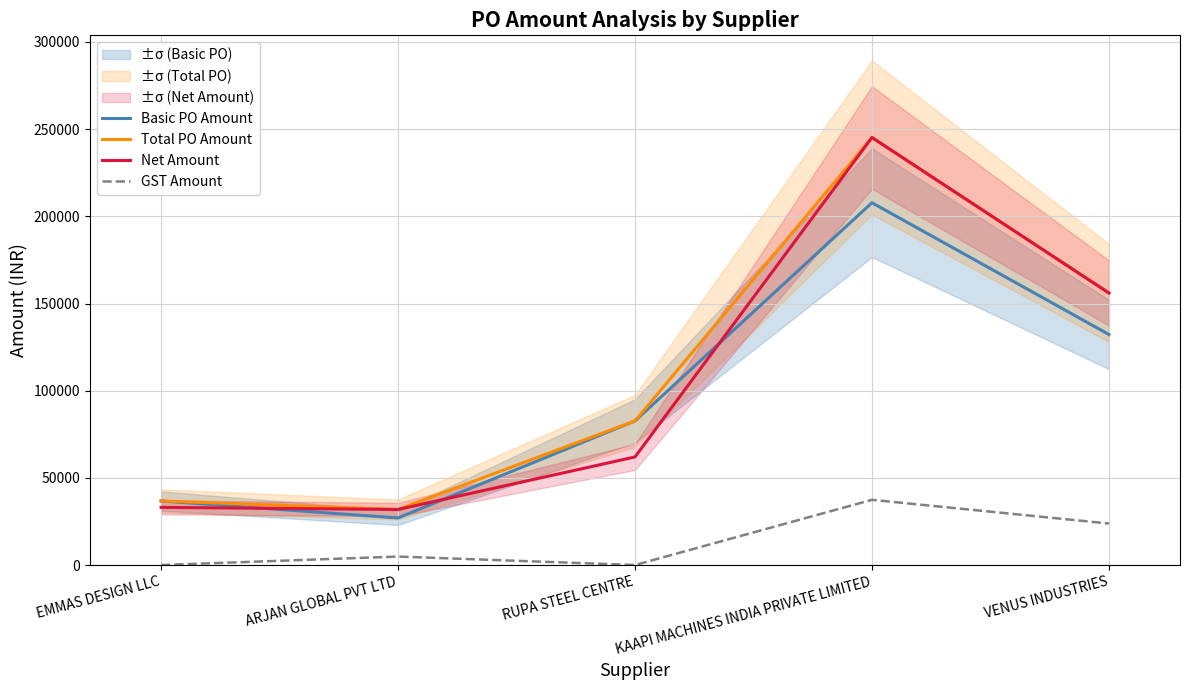

What is the sum of all Net Amount values?

528166.5